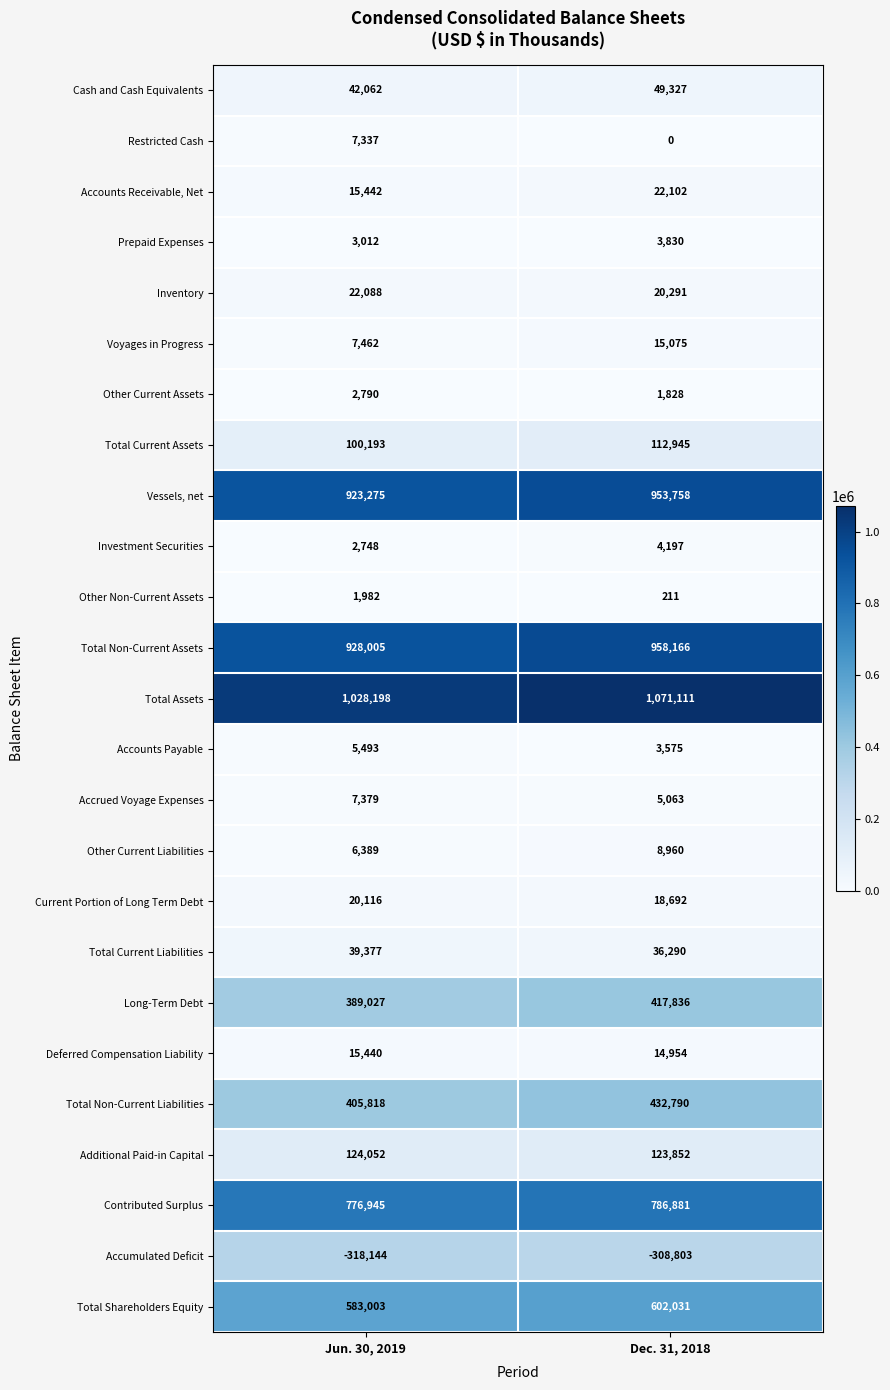

Which series has the largest total across all categories?

Total Assets